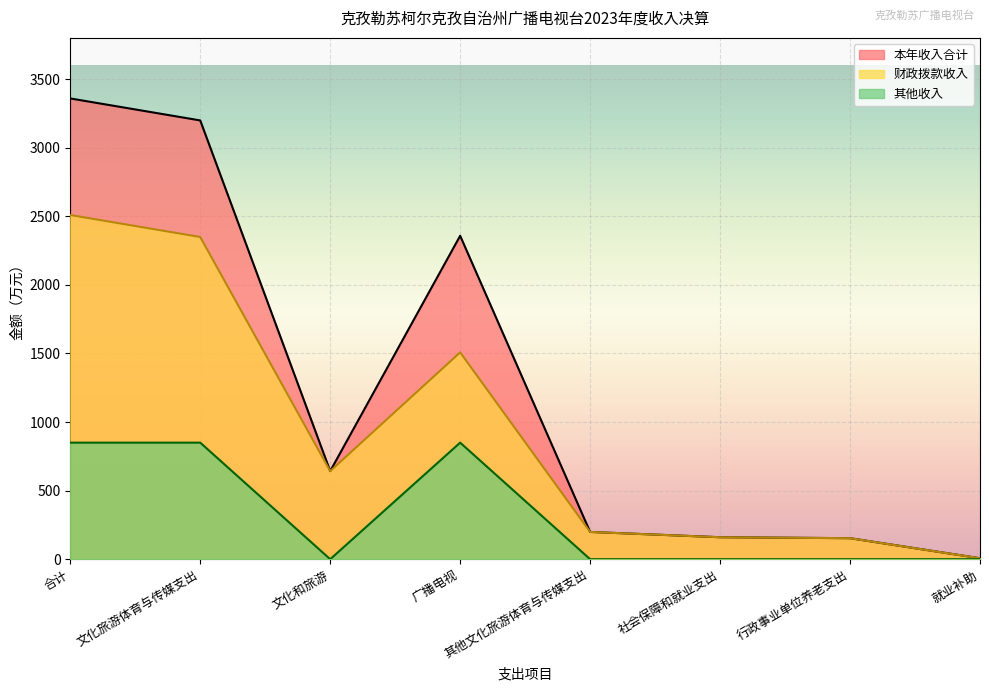

Where is 其他收入 nearest to the value 424?

文化和旅游